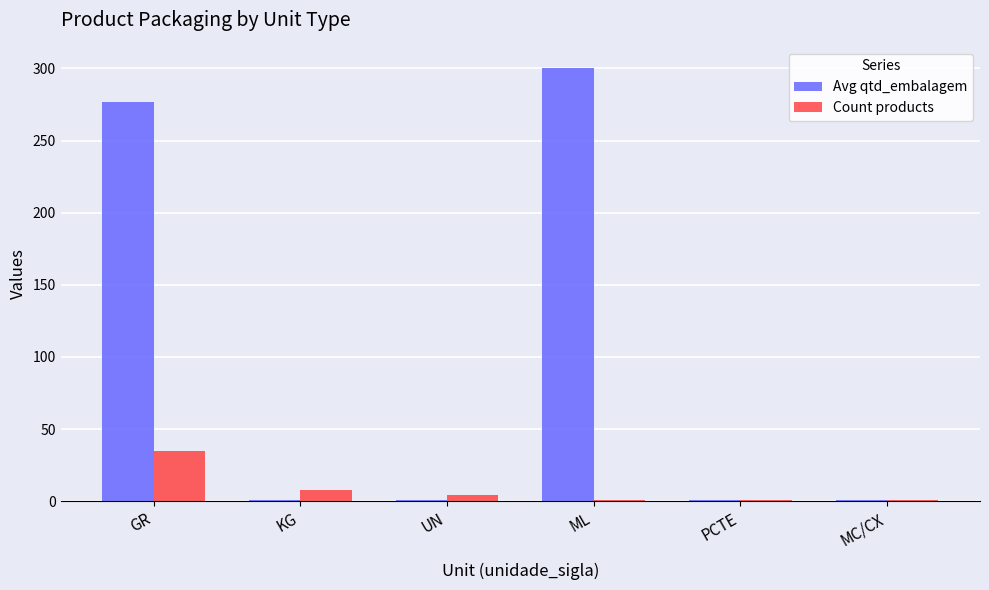

What value does the Count products series have at MC/CX?

1.0